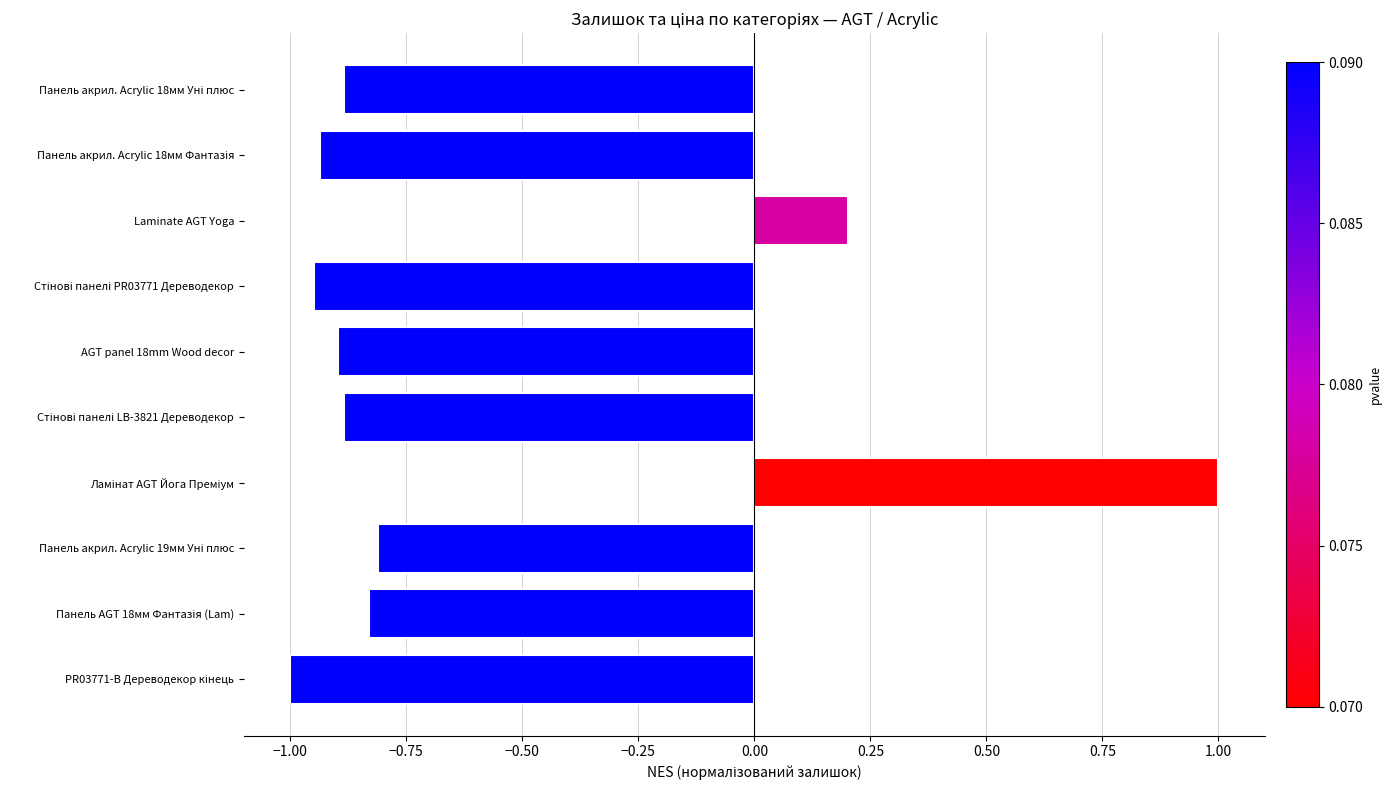

What is the smallest value displayed?

-1.0